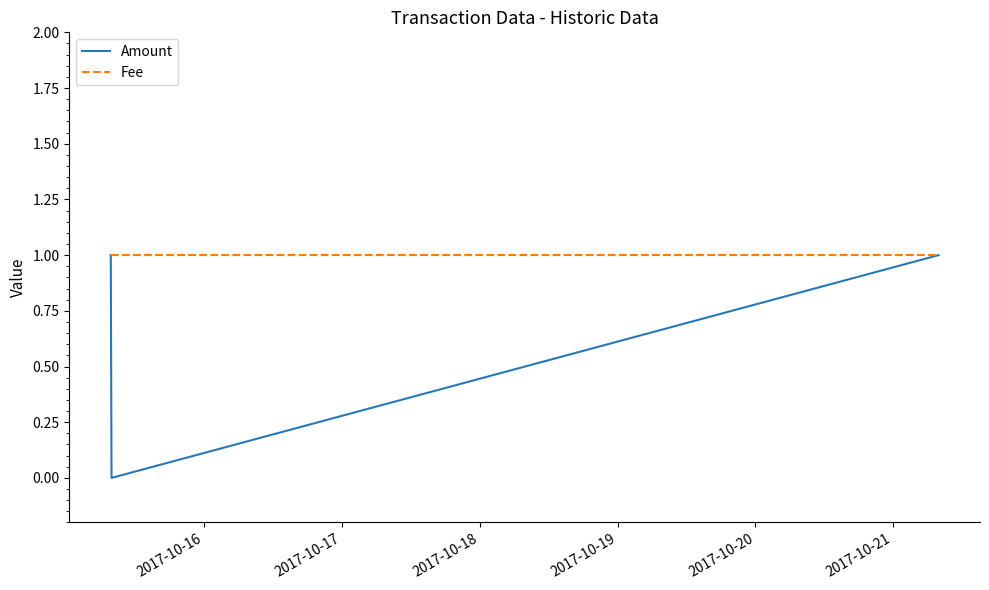

Which series has the widest spread of values?

Amount